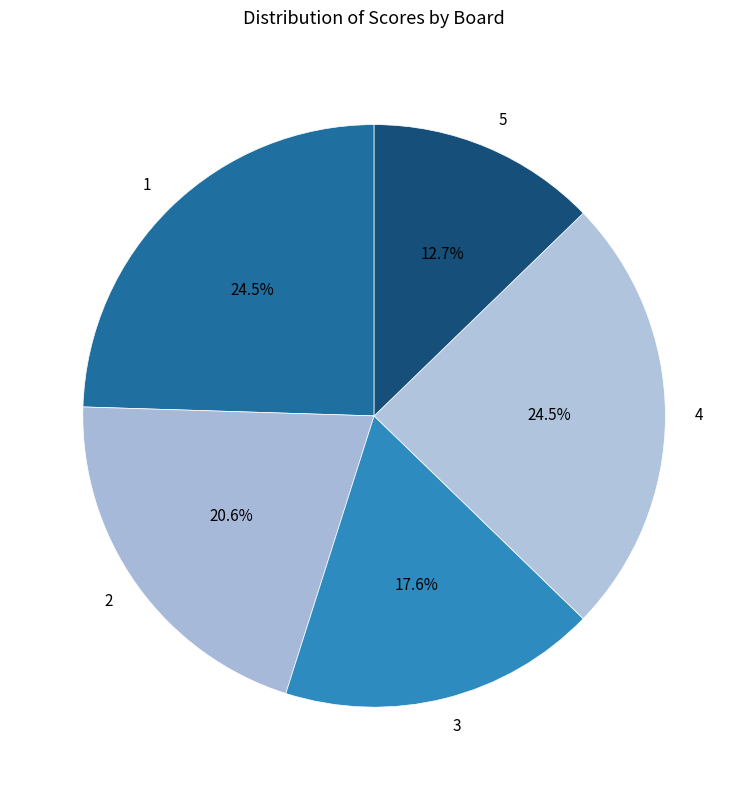

What is the smallest slice in the pie chart?

5